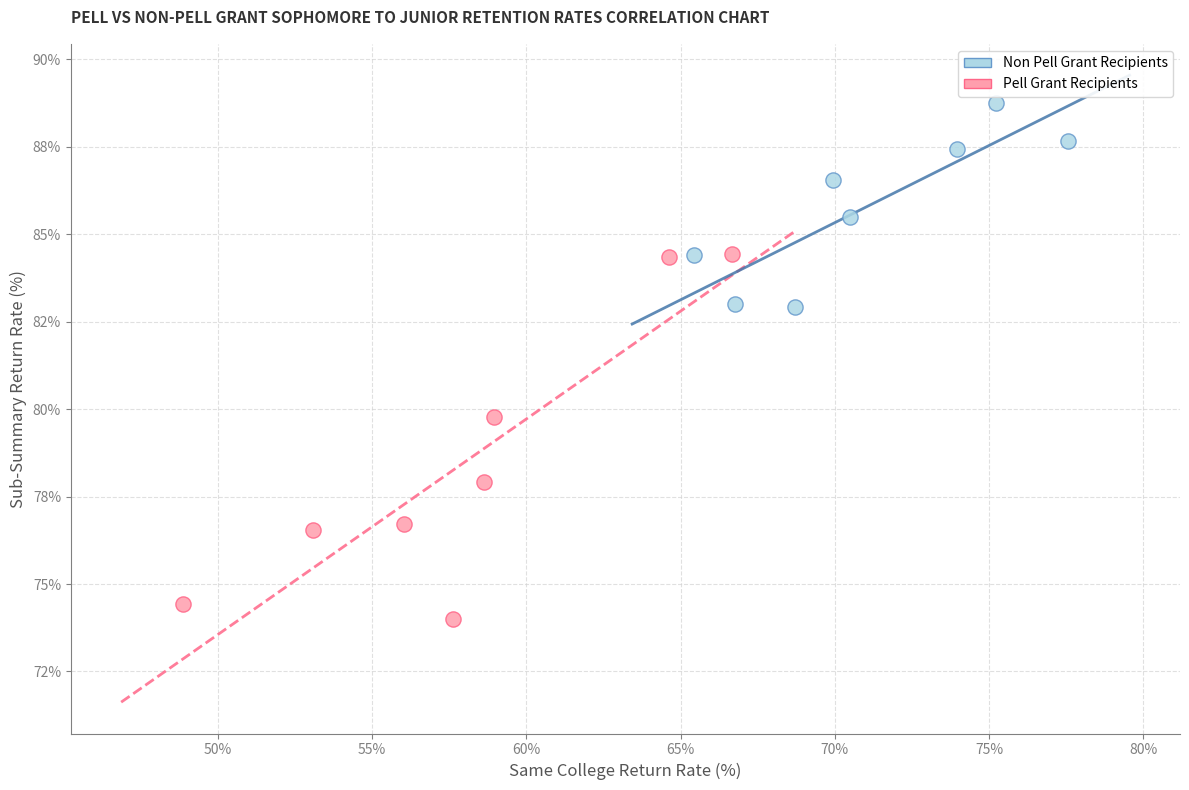

Which series contains the lowest Y value?

Pell Grant Recipients